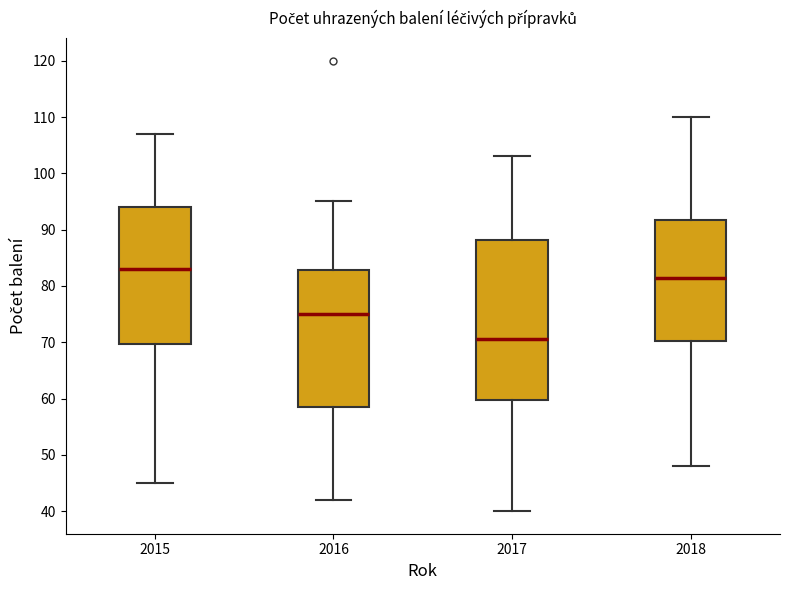

Reading left to right, transcribe this box plot: for each box, give where its median line is, the range the box spans, and where its two whiskers end, as read against the y-axis. The values are not printed on the chart, so give them approximately, as read against the axis.

2015: median 83, box 70 to 94, whiskers 45 to 107
2016: median 75, box 59 to 83, whiskers 42 to 95
2017: median 71, box 60 to 88, whiskers 40 to 103
2018: median 82, box 70 to 92, whiskers 48 to 110